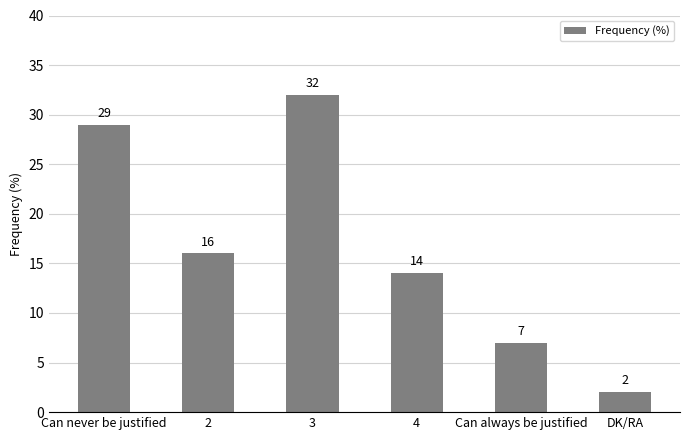

Where does the data first go above 16?

Can never be justified